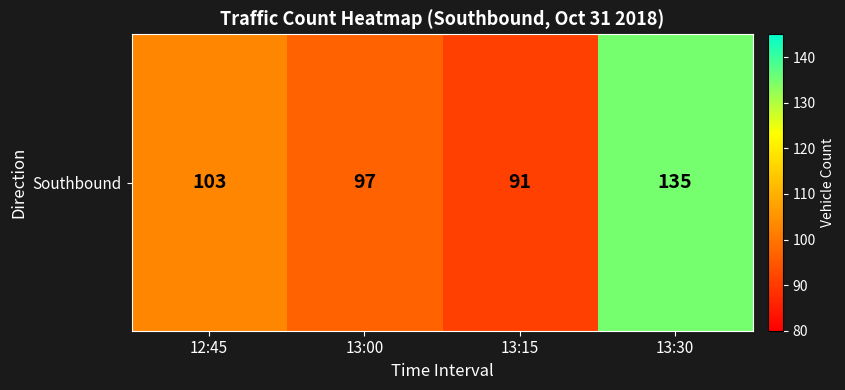

Reading left to right, transcribe all the data shown in this chart.

103	97	91	135